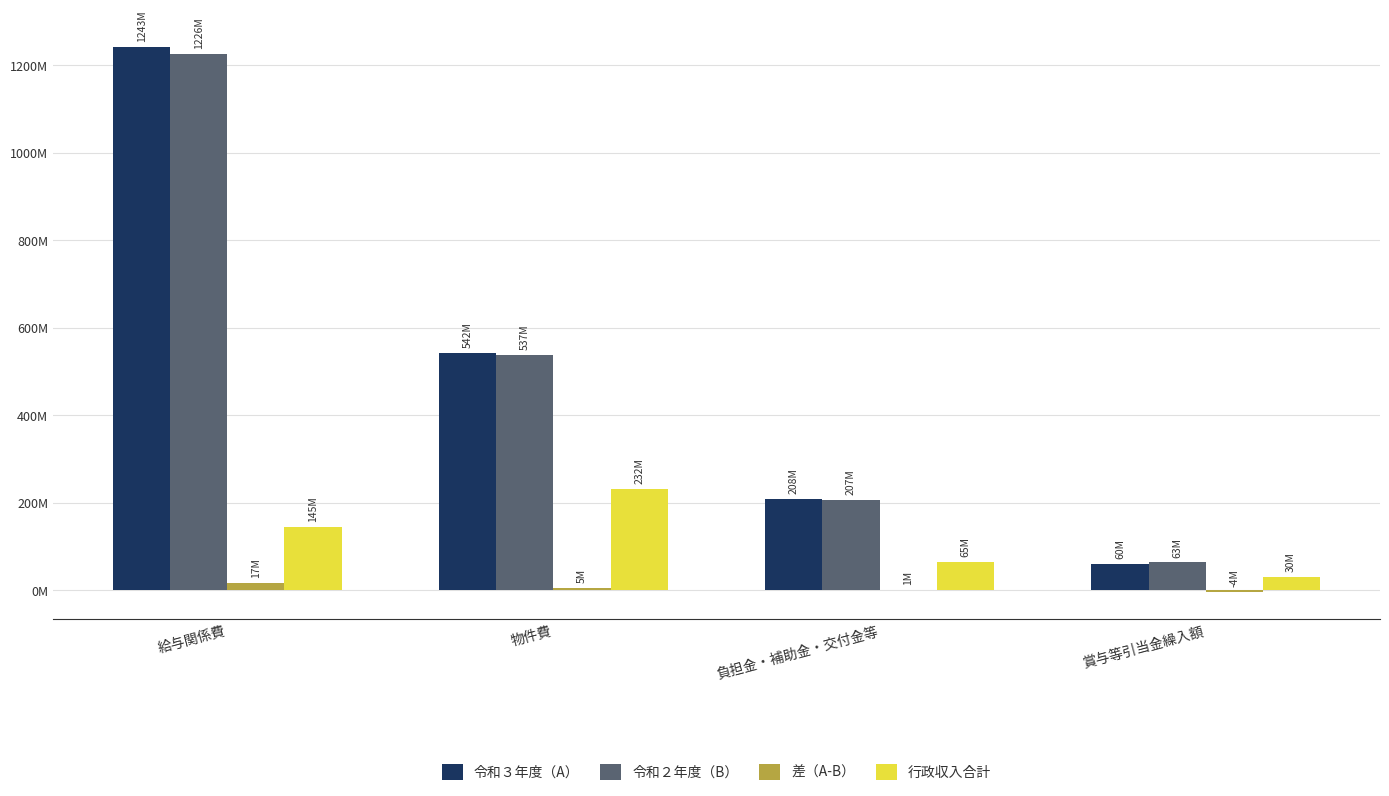

What is the difference between the maximum and minimum values in the 令和３年度（A） series?

1182899973